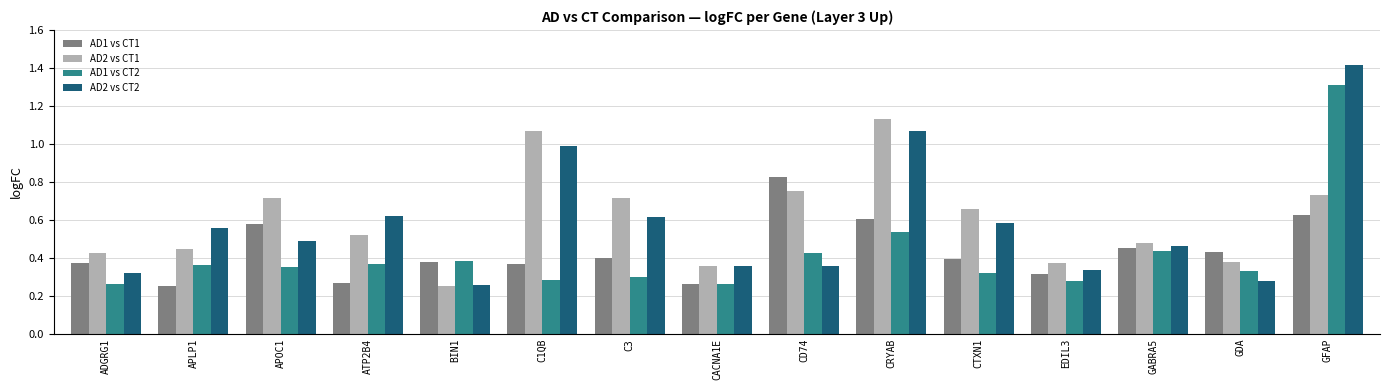

True or false: AD1 vs CT1 has a value of 0.2 at CTXN1.

False